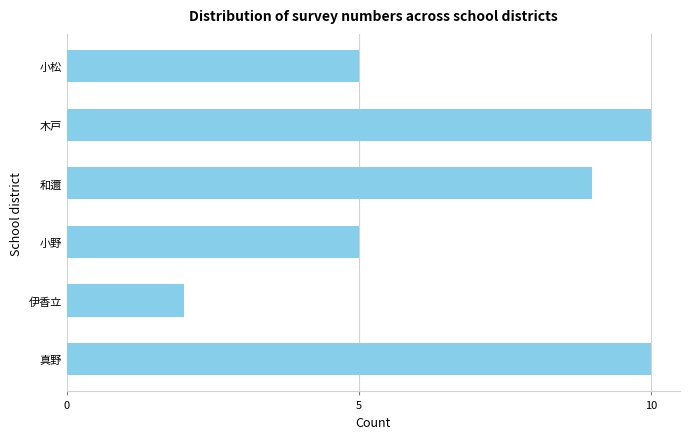

What is the smallest value displayed?

2